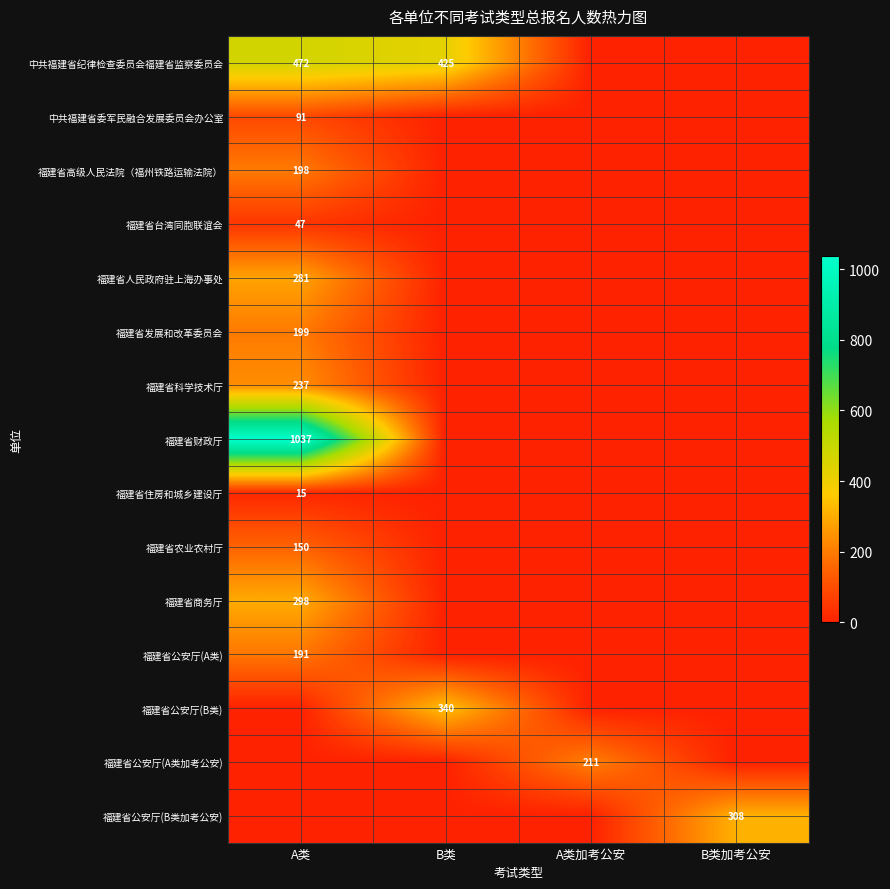

Rank the series by their maximum value, from lowest to highest.

福建省住房和城乡建设厅, 福建省台湾同胞联谊会, 中共福建省委军民融合发展委员会办公室, 福建省农业农村厅, 福建省公安厅(A类), 福建省高级人民法院（福州铁路运输法院）, 福建省发展和改革委员会, 福建省公安厅(A类加考公安), 福建省科学技术厅, 福建省人民政府驻上海办事处, 福建省商务厅, 福建省公安厅(B类加考公安), 福建省公安厅(B类), 中共福建省纪律检查委员会福建省监察委员会, 福建省财政厅